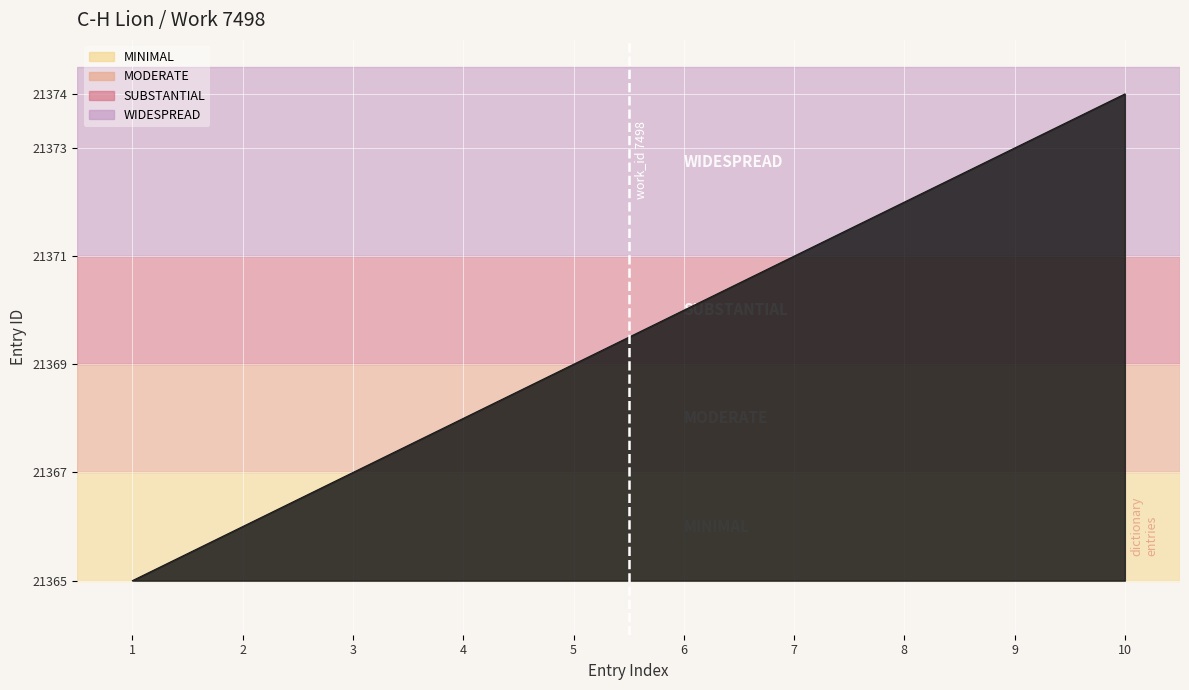

Is it true that the value at 10 is 21374?

True